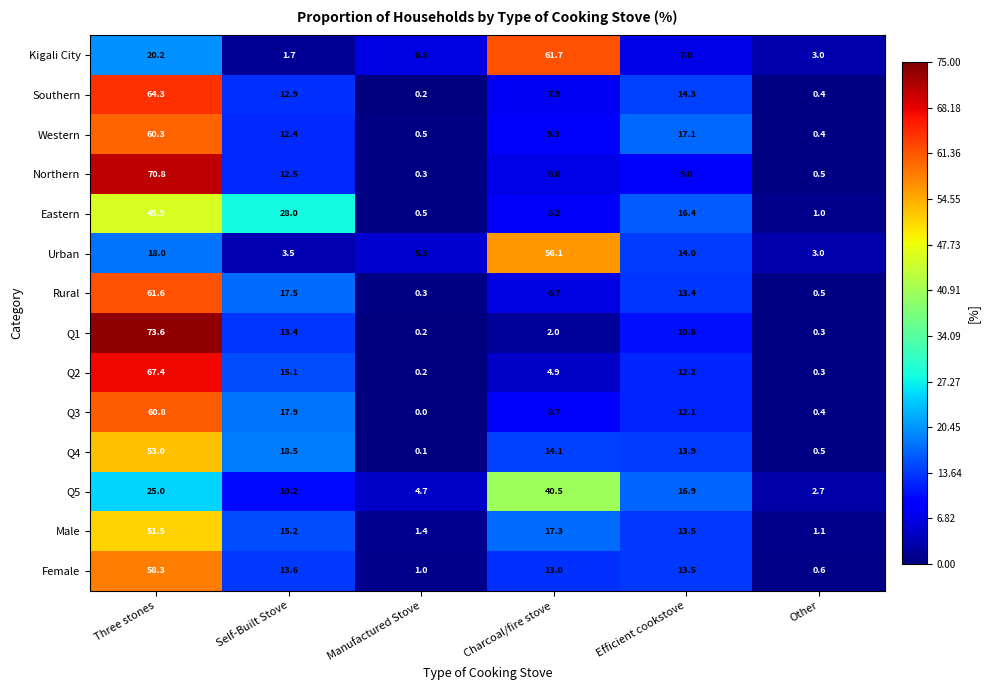

Is the value of Urban at Other greater than the value of Q2 at Charcoal/fire stove?

No